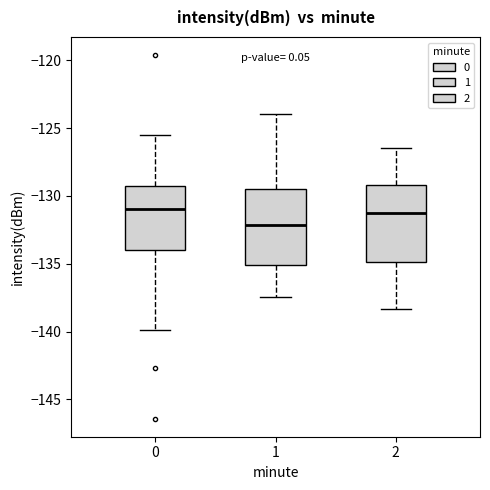

Reading left to right, read every box against the y-axis: the position of its median line, the range the box covers, and the ends of its whiskers. The values are not printed on the chart, so give them approximately, as read against the axis.

0: median -131.0, box -134.0 to -129.5, whiskers -140.0 to -125.5
1: median -132.0, box -135.0 to -129.5, whiskers -137.5 to -124.0
2: median -131.0, box -135.0 to -129.0, whiskers -138.5 to -126.5